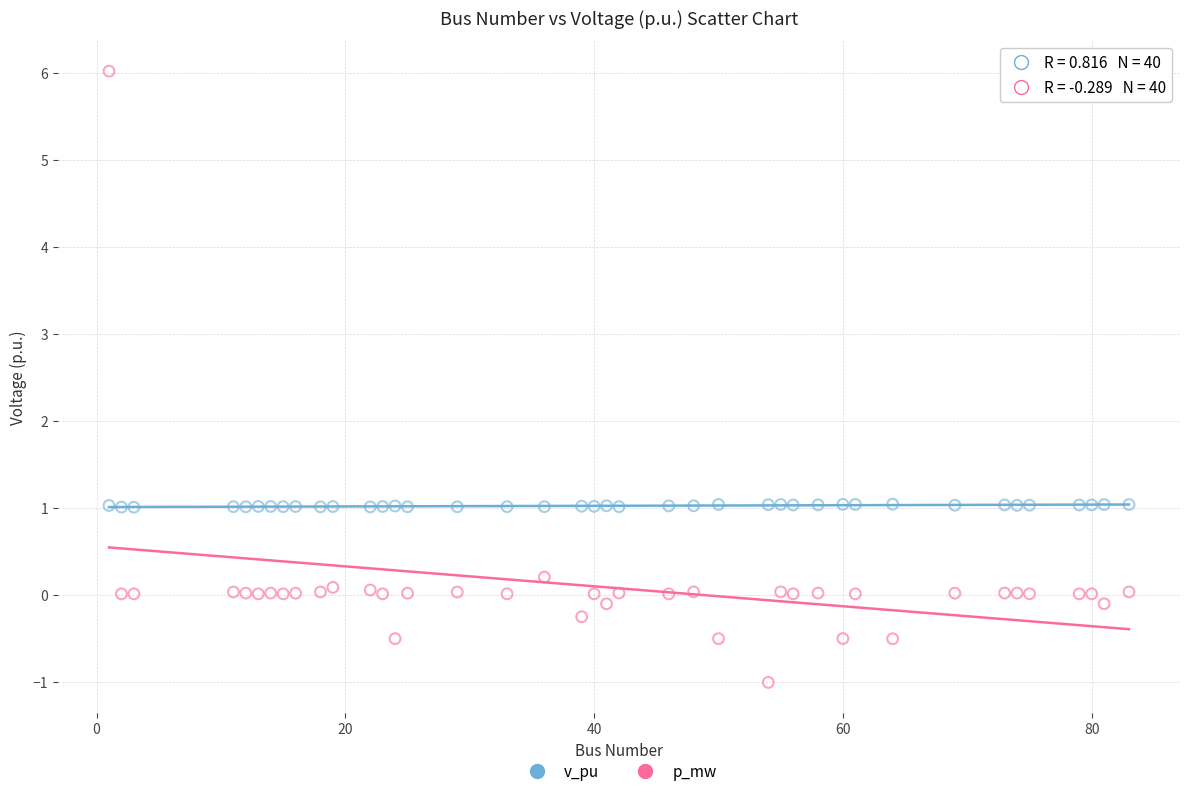

Across all data points, what is the range of X values (max minus min)?

82.0